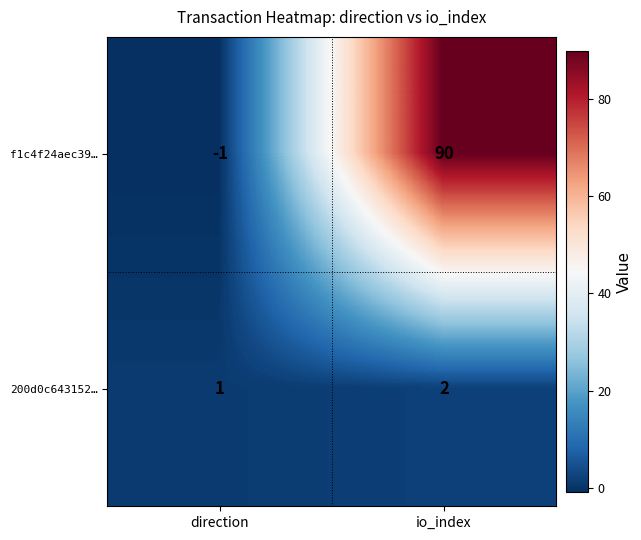

What is the spread (max minus min) of values at direction?

2